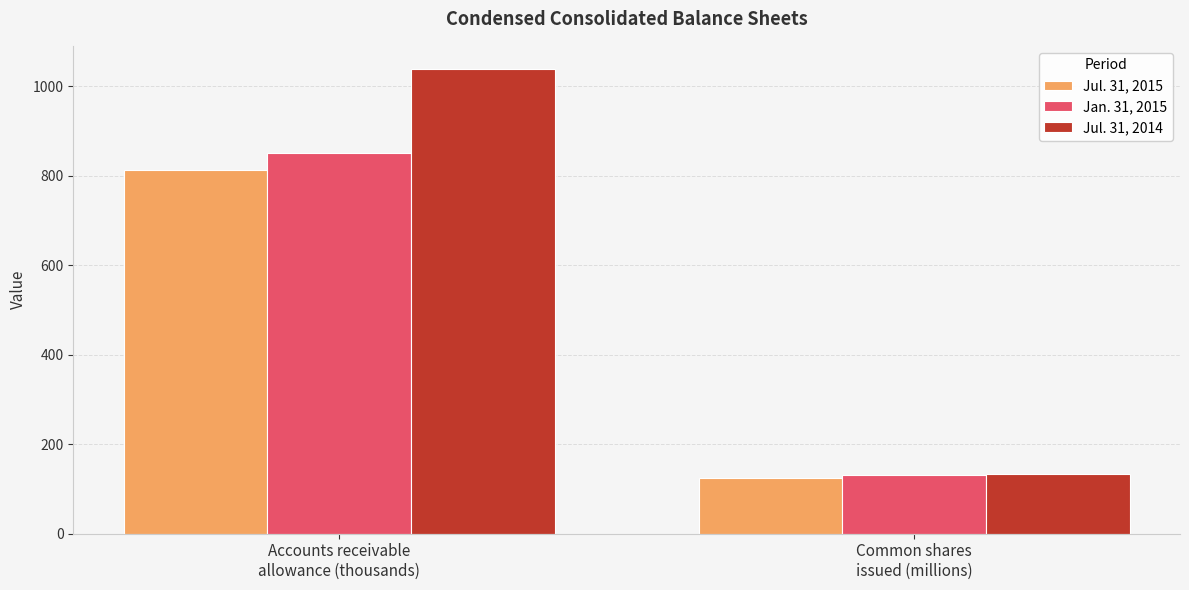

Rank the categories by Jul. 31, 2015 value from highest to lowest.

Accounts receivable
allowance (thousands), Common shares
issued (millions)